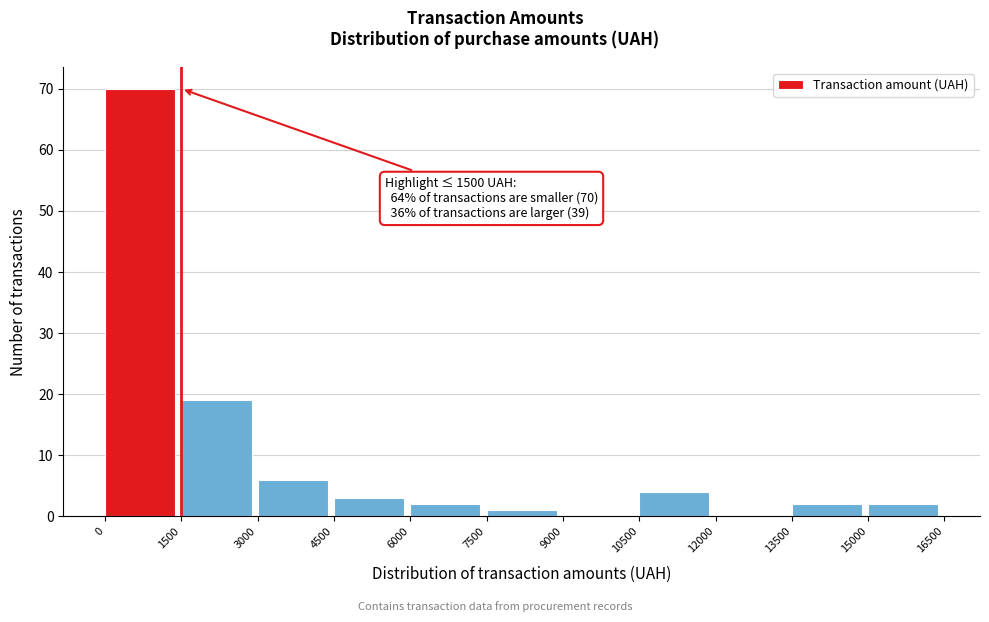

Over which range of the x-axis is the bar tallest?

0 to 1500